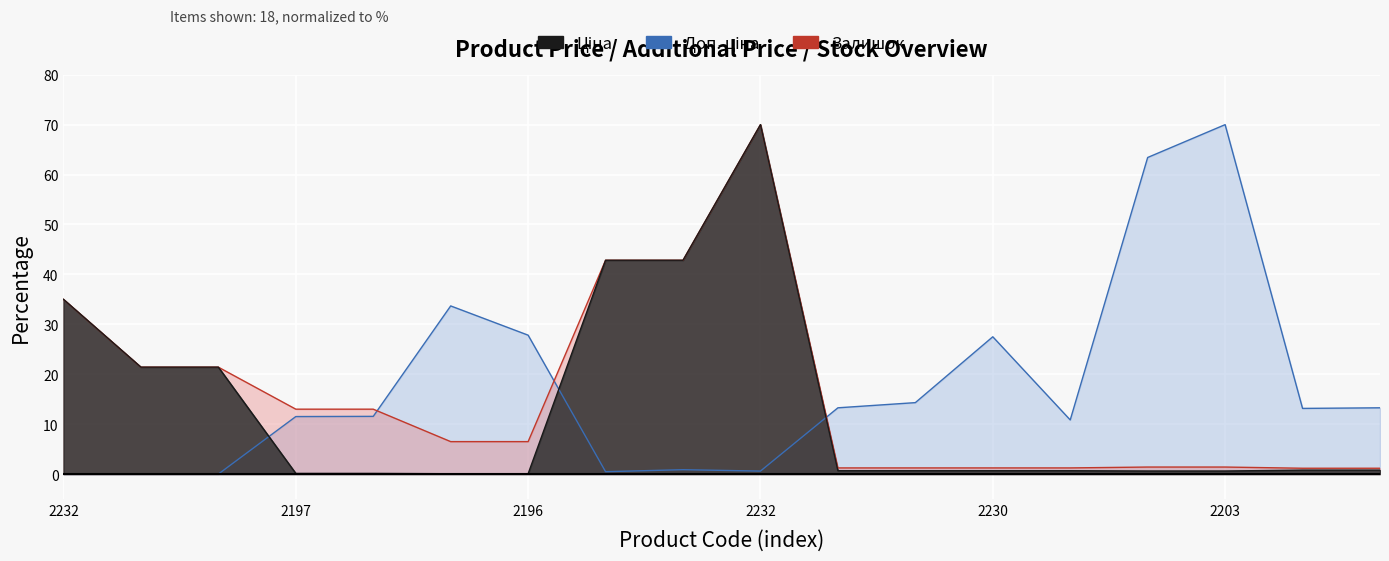

True or false: Доп. ціна and Ціна cross at least once.

False